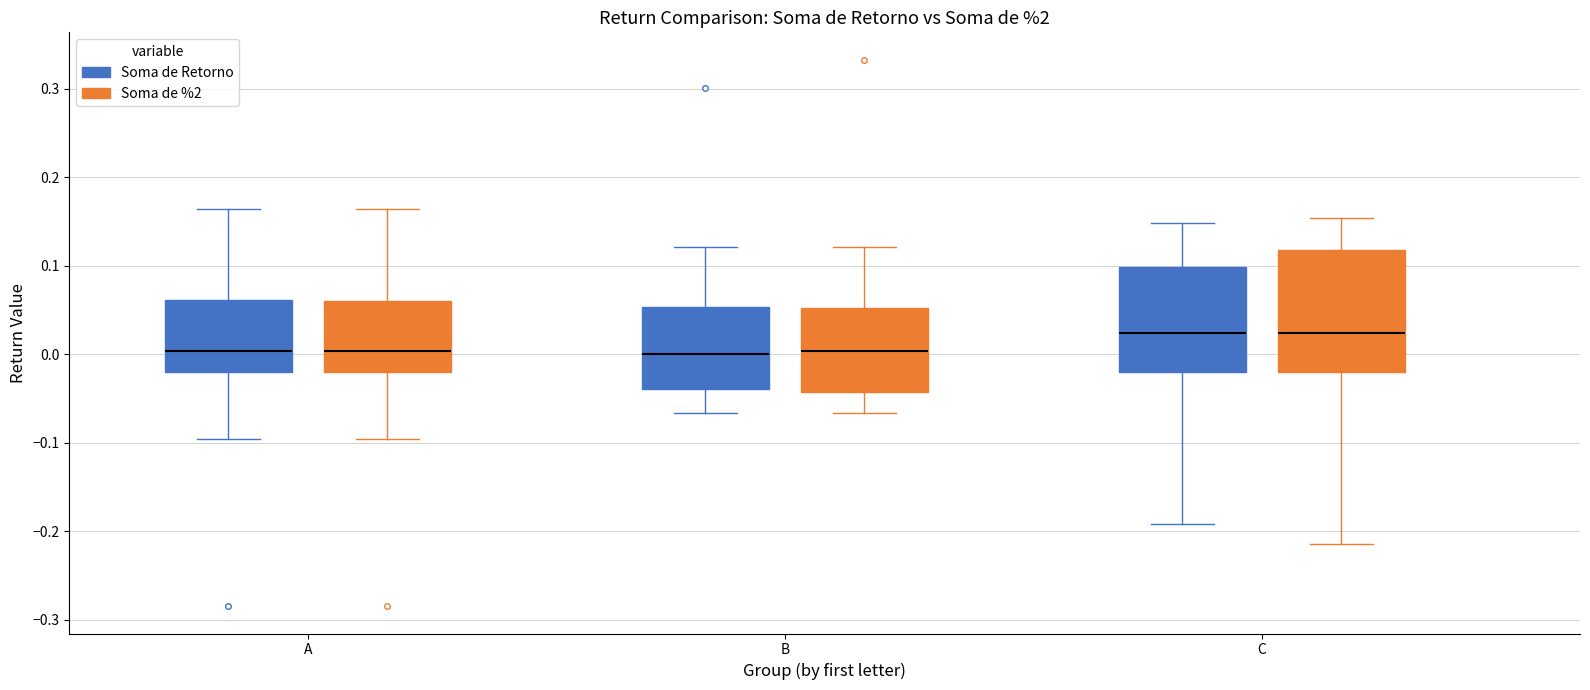

Reading left to right, read every box against the y-axis: the position of its median line, the range the box covers, and the ends of its whiskers. The values are not printed on the chart, so give them approximately, as read against the axis.

A (Soma de Retorno): median 0.00, box -0.02 to 0.06, whiskers -0.10 to 0.16
A (Soma de %2): median 0.00, box -0.02 to 0.06, whiskers -0.10 to 0.16
B (Soma de Retorno): median 0.00, box -0.04 to 0.05, whiskers -0.07 to 0.12
B (Soma de %2): median 0.00, box -0.04 to 0.05, whiskers -0.07 to 0.12
C (Soma de Retorno): median 0.02, box -0.02 to 0.10, whiskers -0.19 to 0.15
C (Soma de %2): median 0.02, box -0.02 to 0.12, whiskers -0.21 to 0.15